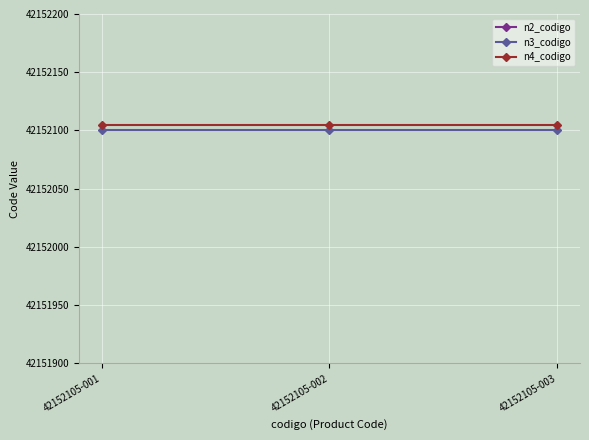

Which series has the largest total across all categories?

n4_codigo